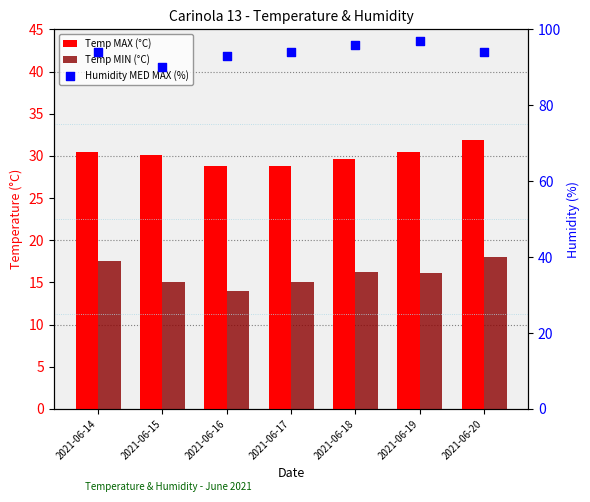

What are all the series names shown in the legend?

Temp MAX (°C), Temp MIN (°C), Humidity MED MAX (%)